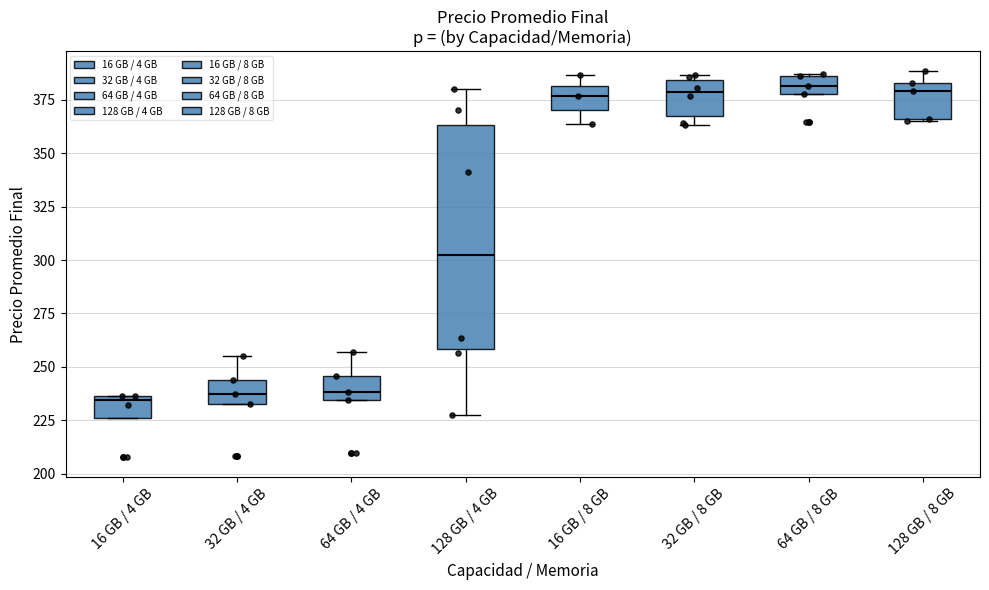

Reading left to right, transcribe this box plot: for each box, give where its median line is, the range the box spans, and where its two whiskers end, as read against the y-axis. The values are not printed on the chart, so give them approximately, as read against the axis.

16 GB / 4 GB: median 235 (just below the box's upper edge), box 225 to 235, whiskers 225 to 235
32 GB / 4 GB: median 235 (inside the box), box 235 to 245, whiskers 235 to 255
64 GB / 4 GB: median 240, box 235 to 245, whiskers 235 to 255
128 GB / 4 GB: median 305, box 260 to 365, whiskers 225 to 380
16 GB / 8 GB: median 375, box 370 to 380, whiskers 365 to 385
32 GB / 8 GB: median 380, box 365 to 385, whiskers 365 (just below the box's lower edge) to 385 (just above the box's upper edge)
64 GB / 8 GB: median 380 (inside the box), box 380 to 385, whiskers 380 to 385
128 GB / 8 GB: median 380, box 365 to 385, whiskers 365 to 390